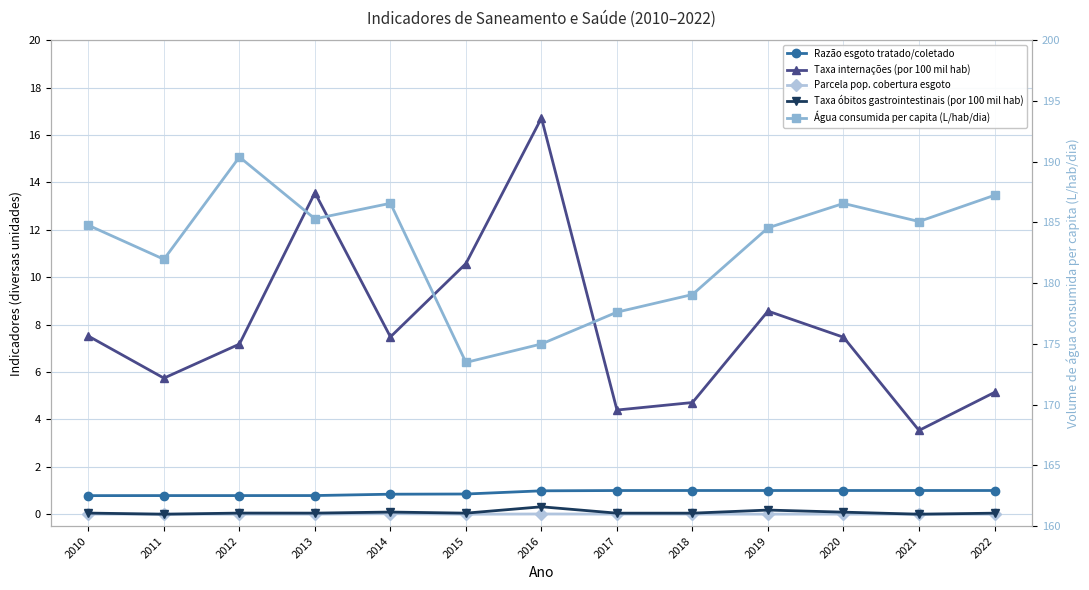

Reading right to left, what are all the values shown in this chart?

Razão entre volume de esgoto tratado e coletado: 1.0	1.0	1.0	1.0	1.0	1.0	1.0	0.9	0.8	0.8	0.8	0.8	0.8
Taxa de incidência de internações por doenças (por 100 mil hab): 5.1	3.5	7.5	8.6	4.7	4.4	16.7	10.6	7.5	13.6	7.2	5.7	7.5
Parcela da população com cobertura de esgoto: 0.0	0.0	0.0	0.0	0.0	0.0	0.0	0.0	0.0	0.0	0.0	0.0	0.0
Taxa de óbitos por doenças gastrointestinais (por 100 mil hab): 0.0	0.0	0.1	0.2	0.0	0.0	0.3	0.0	0.1	0.0	0.0	0.0	0.0
Volume de água consumida per capita (L/hab/dia): 187.2	185.1	186.6	184.6	179.1	177.6	175.0	173.5	186.6	185.3	190.4	182.0	184.8